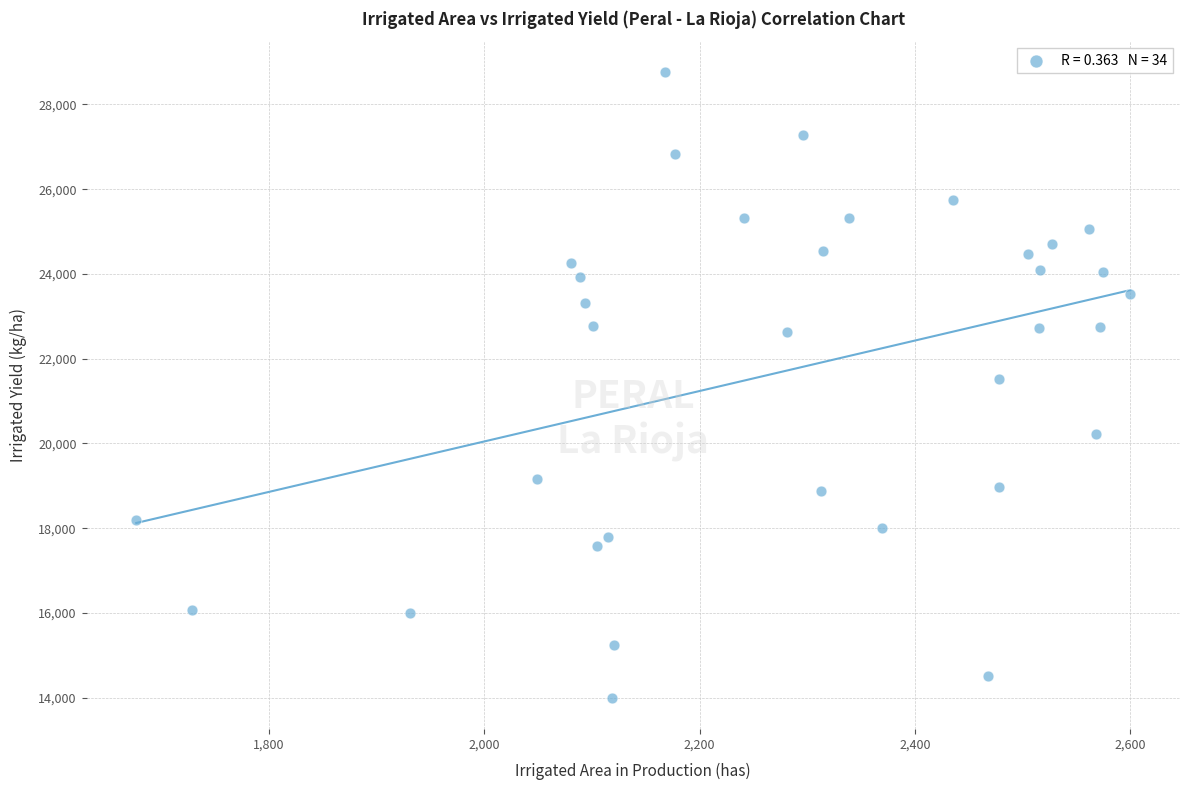

What is the range of Y values (max minus min)?

14754